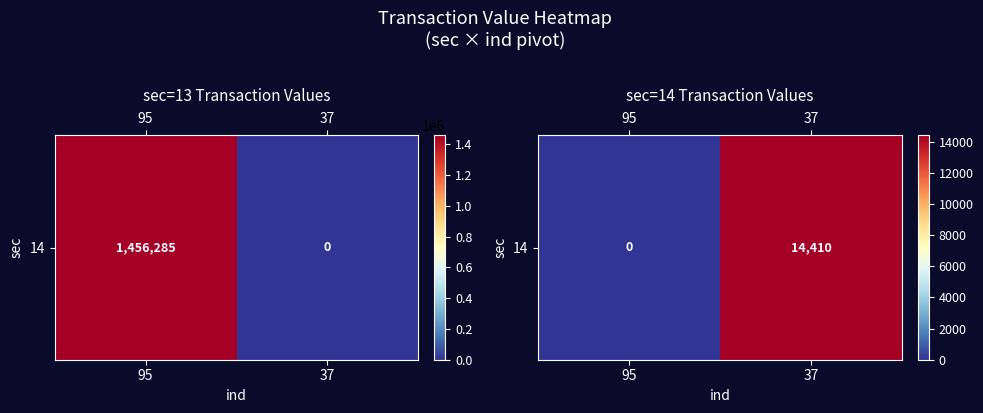

Rank the categories by value from lowest to highest.

95, 37